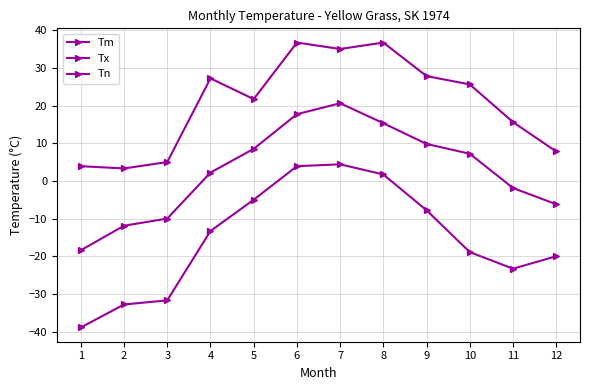

True or false: Tx and Tn cross at least once.

False